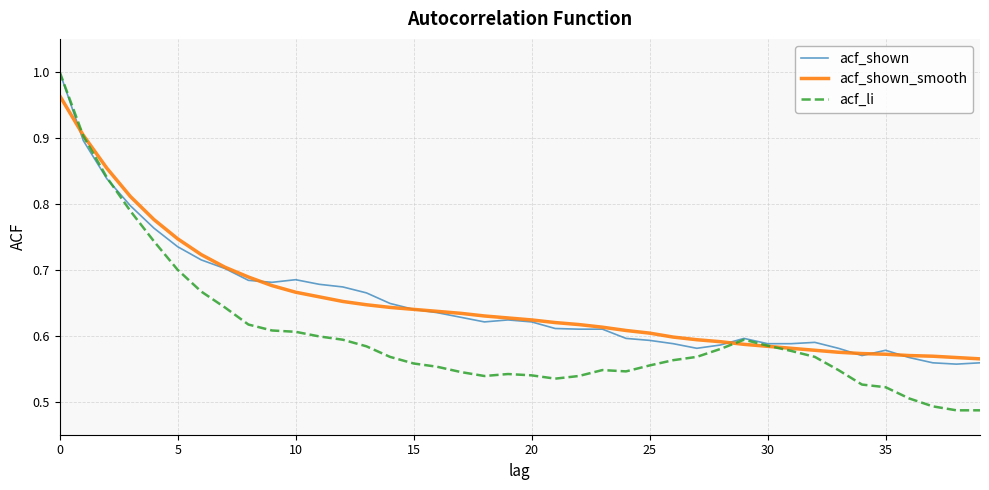

After their last crossing, which series has the higher values: acf_li or acf_shown_smooth?

acf_shown_smooth